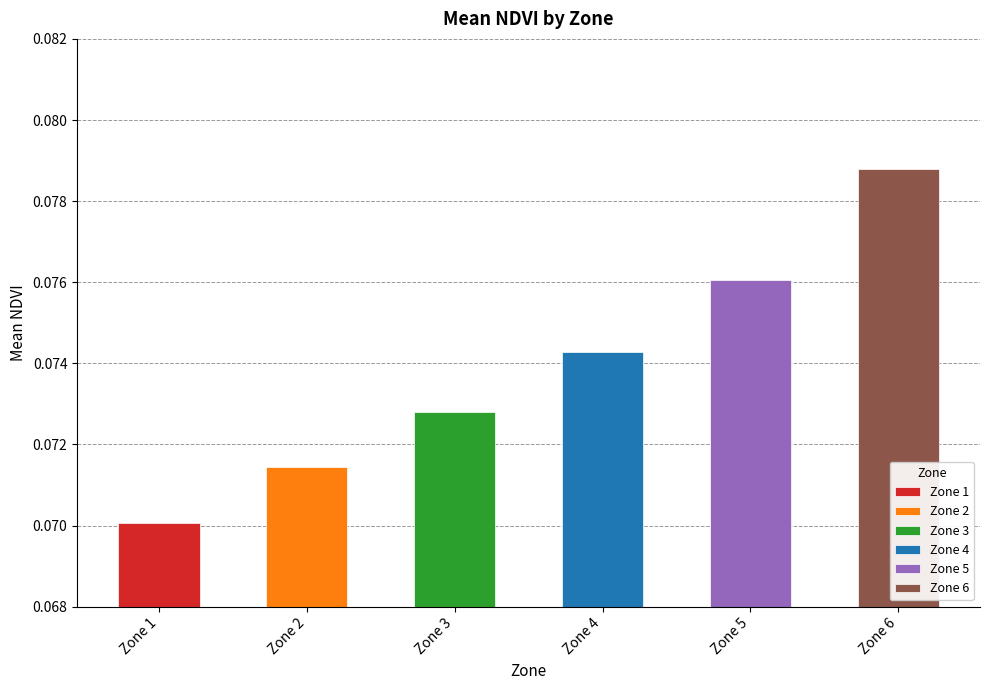

The value at 6 is 0.1. True or false?

False